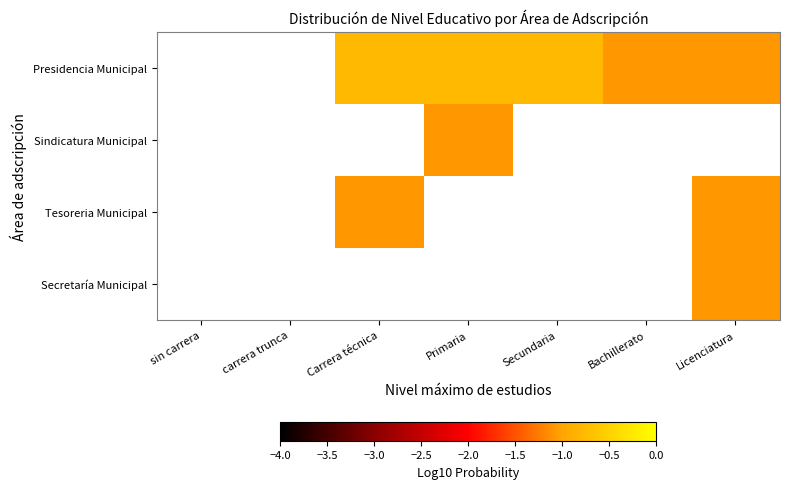

List the series in order of their peak value, lowest first.

Presidencia Municipal, Sindicatura Municipal, Tesoreria Municipal, Secretaría Municipal